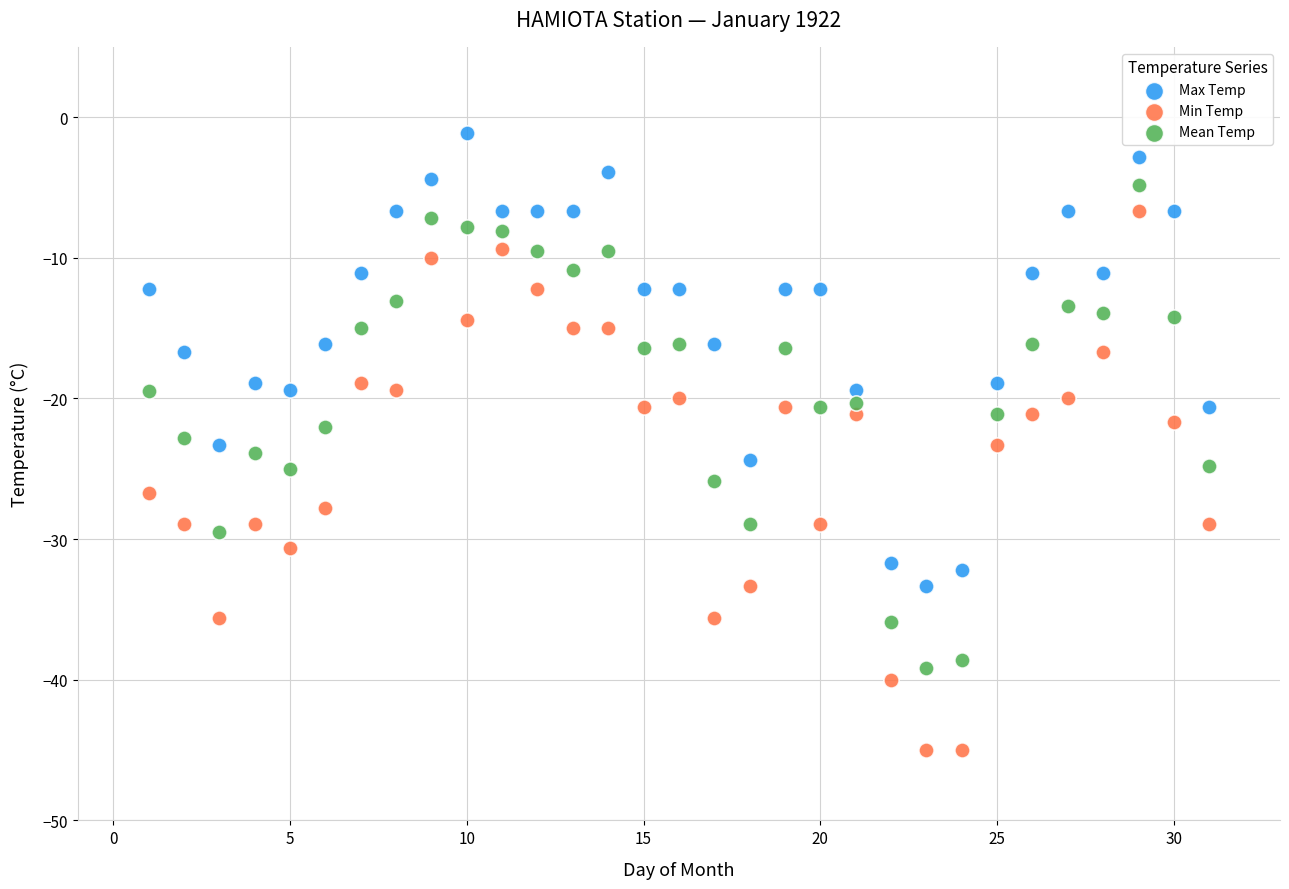

Which series has the widest spread of Y values?

Min Temp